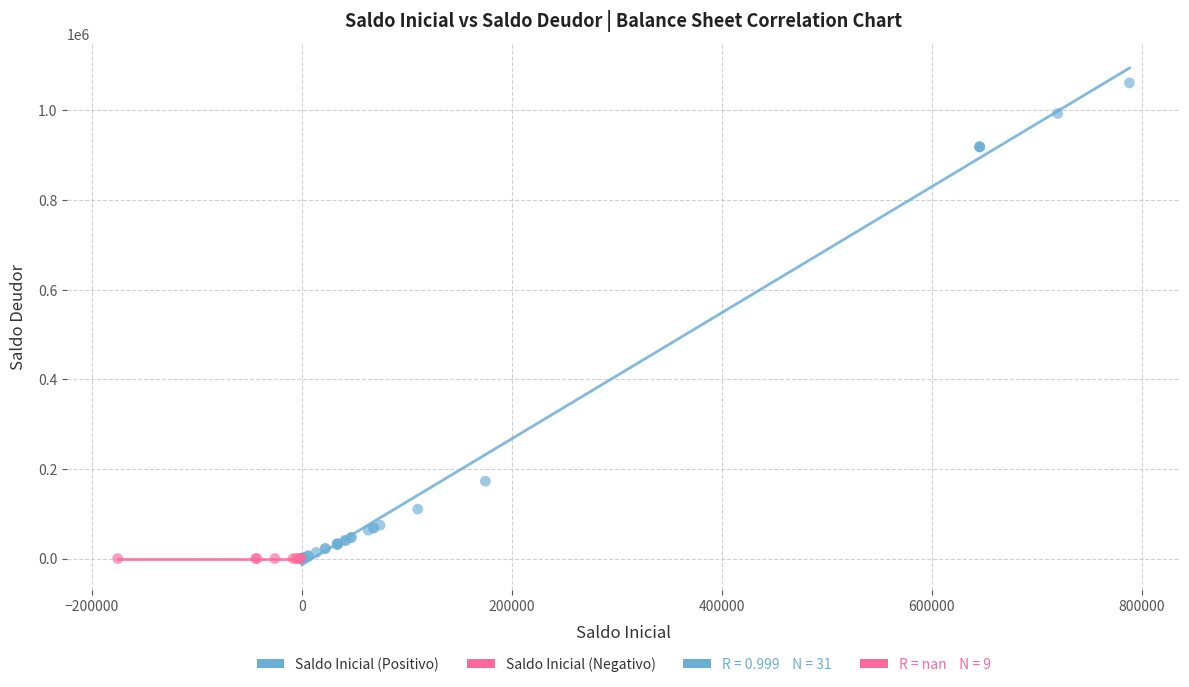

Which series contains the highest Y value?

Saldo Inicial (Positivo)